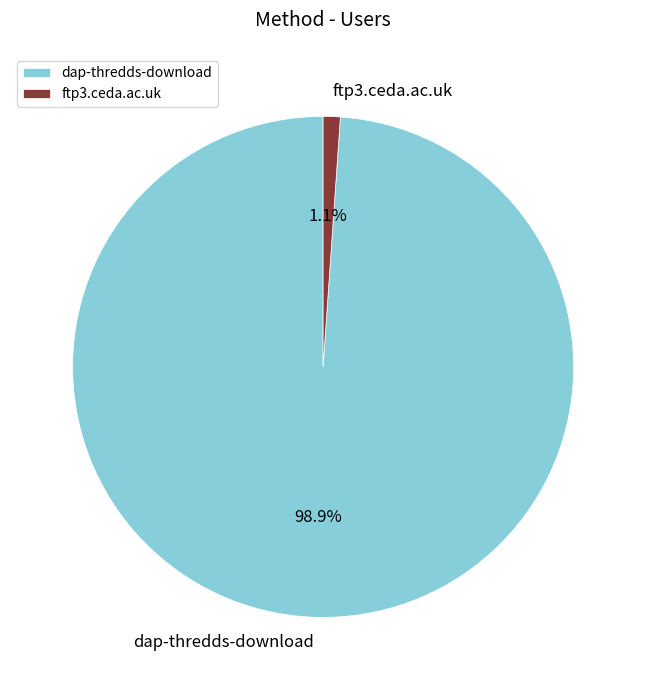

To the nearest percent, what is the combined percentage of ftp3.ceda.ac.uk and dap-thredds-download?

100%